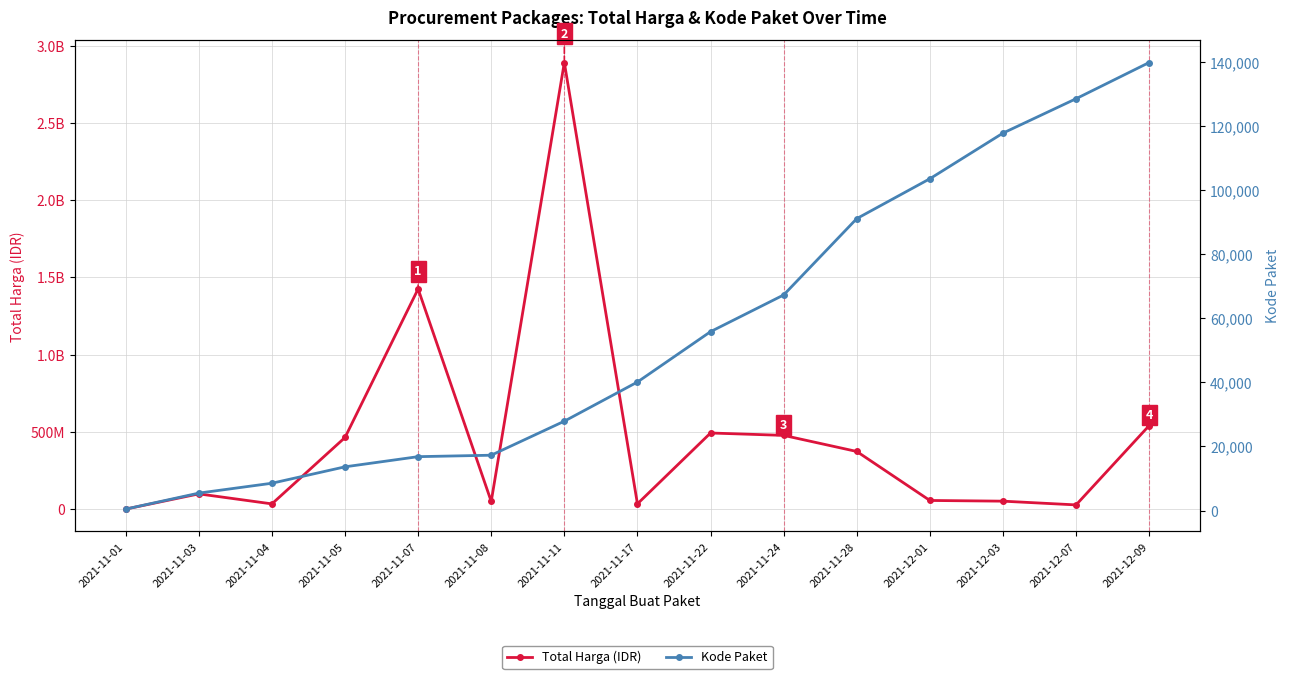

How many values in the Total Harga (IDR) series are below 98772570?

7